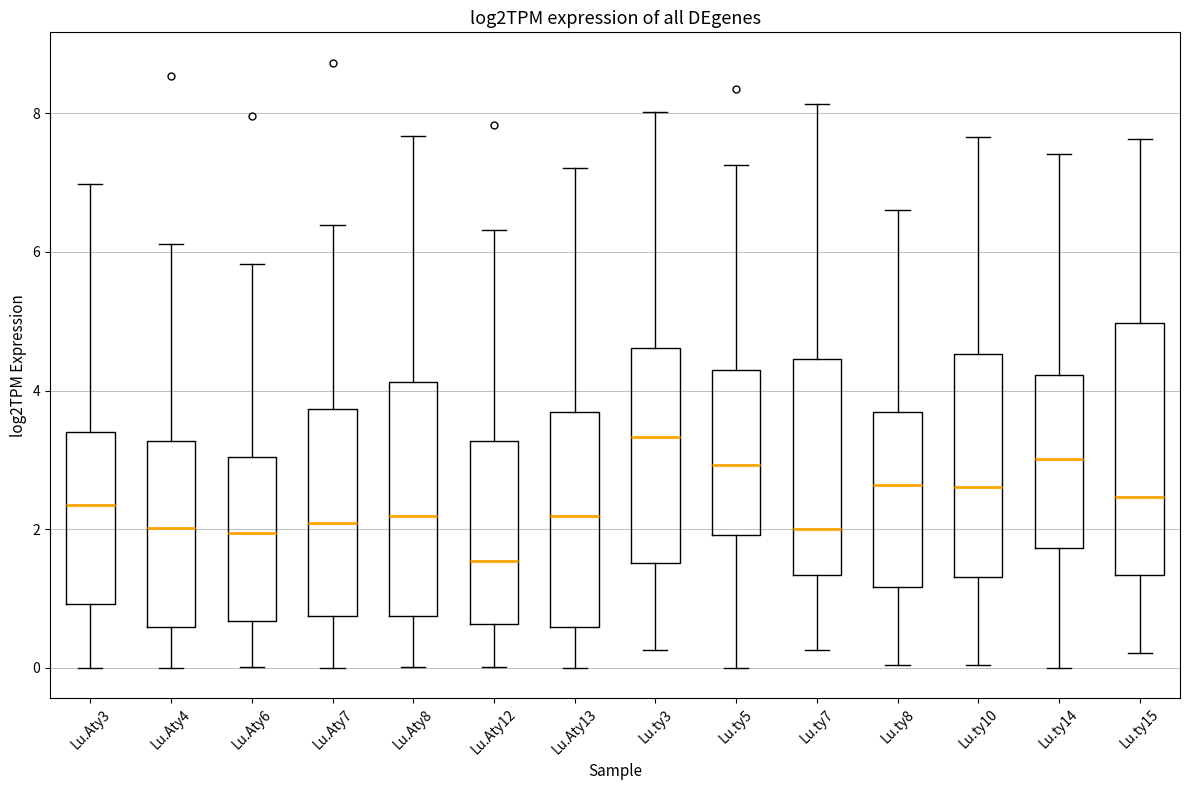

Reading left to right, transcribe this box plot: for each box, give where its median line is, the range the box spans, and where its two whiskers end, as read against the y-axis. The values are not printed on the chart, so give them approximately, as read against the axis.

Lu.Aty3: median 2.4, box 1.0 to 3.4, whiskers 0.0 to 7.0
Lu.Aty4: median 2.0, box 0.6 to 3.2, whiskers 0.0 to 6.2
Lu.Aty6: median 2.0, box 0.6 to 3.0, whiskers 0.0 to 5.8
Lu.Aty7: median 2.0, box 0.8 to 3.8, whiskers 0.0 to 6.4
Lu.Aty8: median 2.2, box 0.8 to 4.2, whiskers 0.0 to 7.6
Lu.Aty12: median 1.6, box 0.6 to 3.2, whiskers 0.0 to 6.4
Lu.Aty13: median 2.2, box 0.6 to 3.6, whiskers 0.0 to 7.2
Lu.ty3: median 3.4, box 1.6 to 4.6, whiskers 0.2 to 8.0
Lu.ty5: median 3.0, box 2.0 to 4.4, whiskers 0.0 to 7.2
Lu.ty7: median 2.0, box 1.4 to 4.4, whiskers 0.2 to 8.2
Lu.ty8: median 2.6, box 1.2 to 3.6, whiskers 0.0 to 6.6
Lu.ty10: median 2.6, box 1.4 to 4.6, whiskers 0.0 to 7.6
Lu.ty14: median 3.0, box 1.8 to 4.2, whiskers 0.0 to 7.4
Lu.ty15: median 2.4, box 1.4 to 5.0, whiskers 0.2 to 7.6